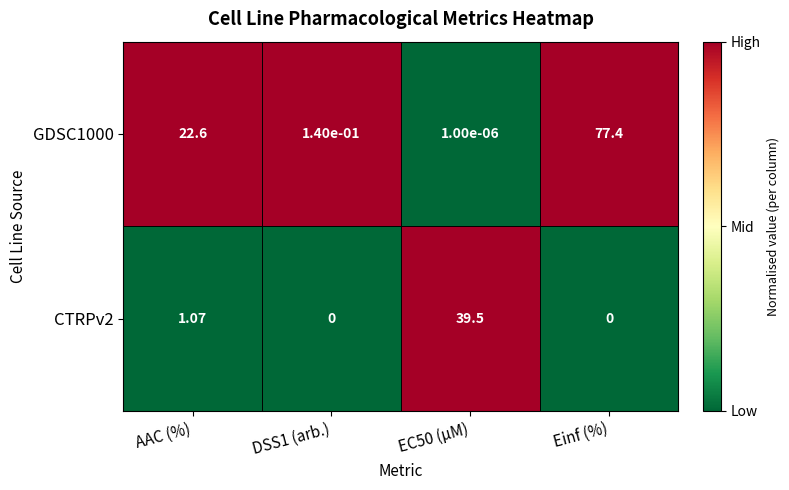

How many data points in CTRPv2 are above 1?

2